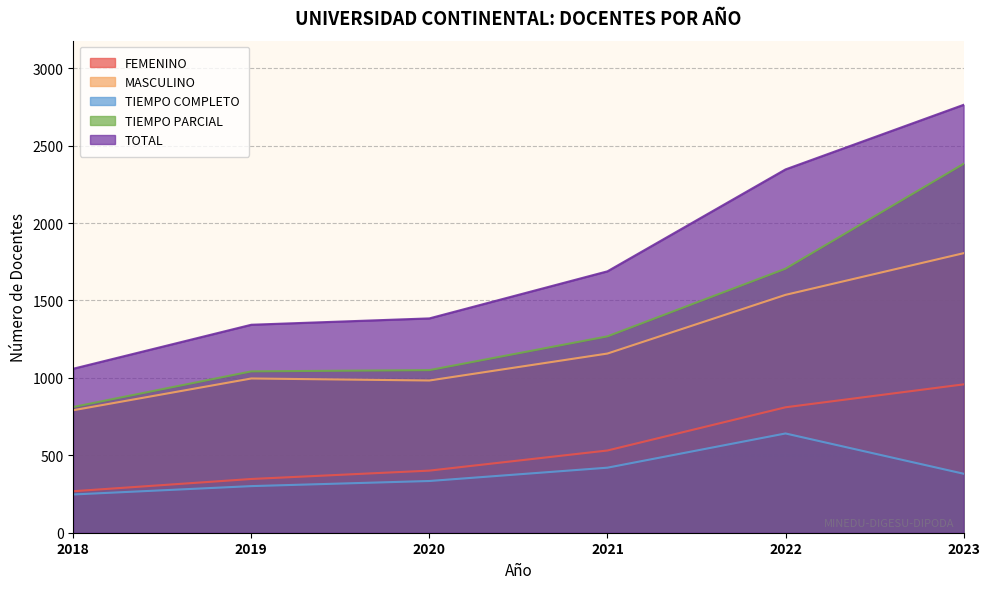

Read the FEMENINO value at 2020, to the nearest 10.

400